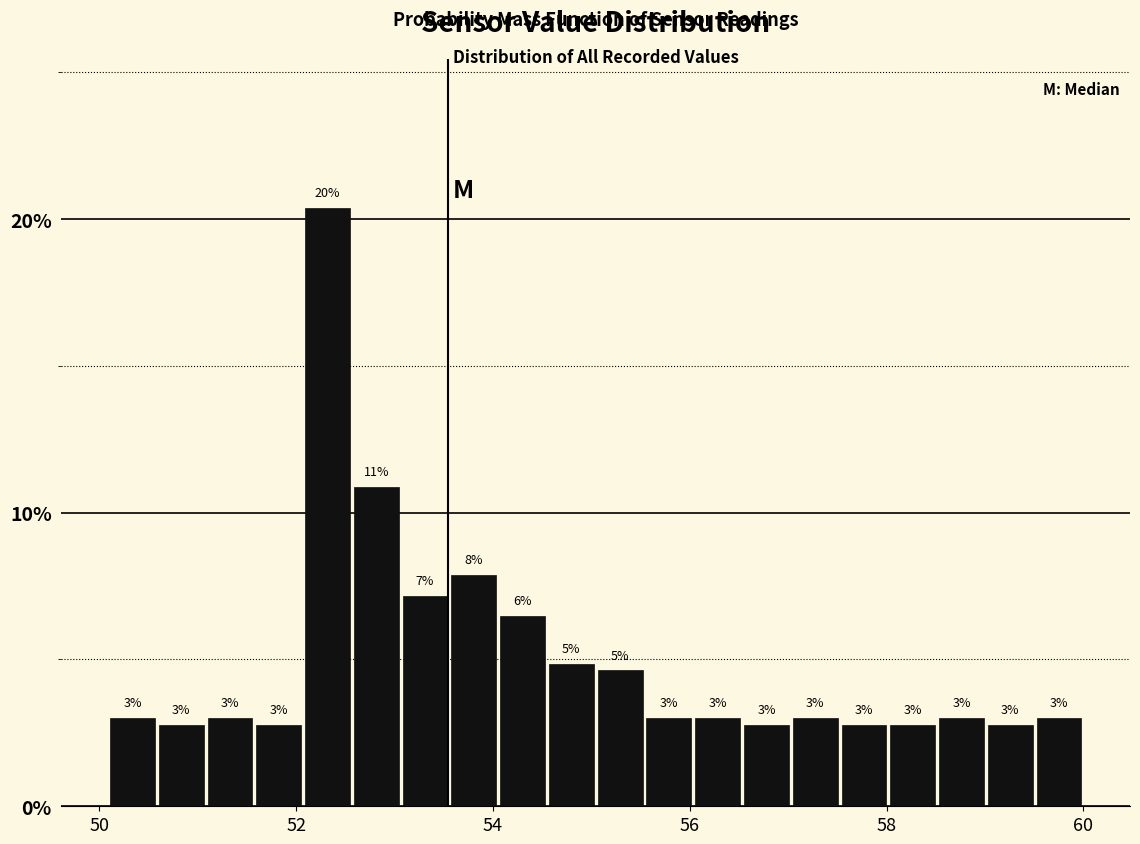

Read against the x-axis, roughly where is the centre of the tallest bar?

52.4